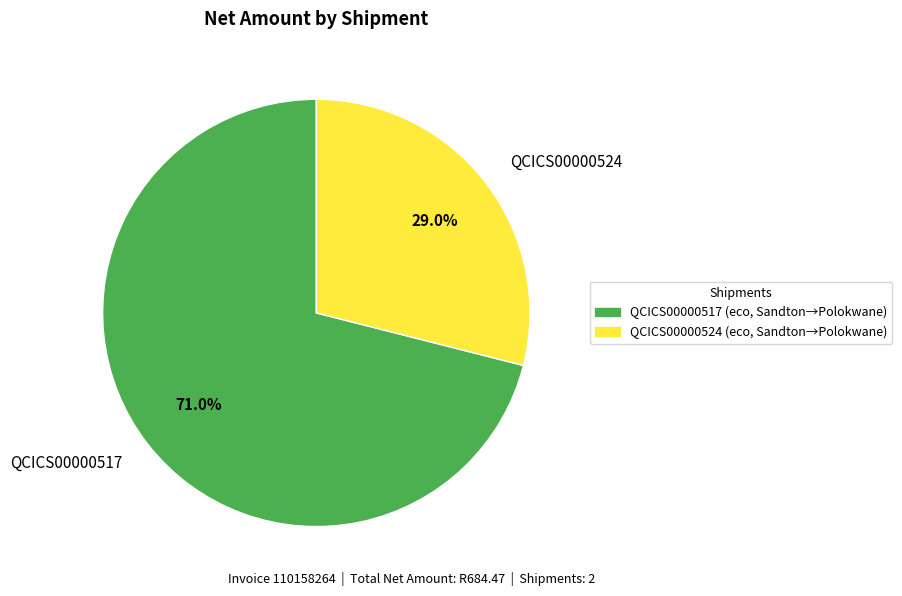

How many segments does this pie chart have?

2